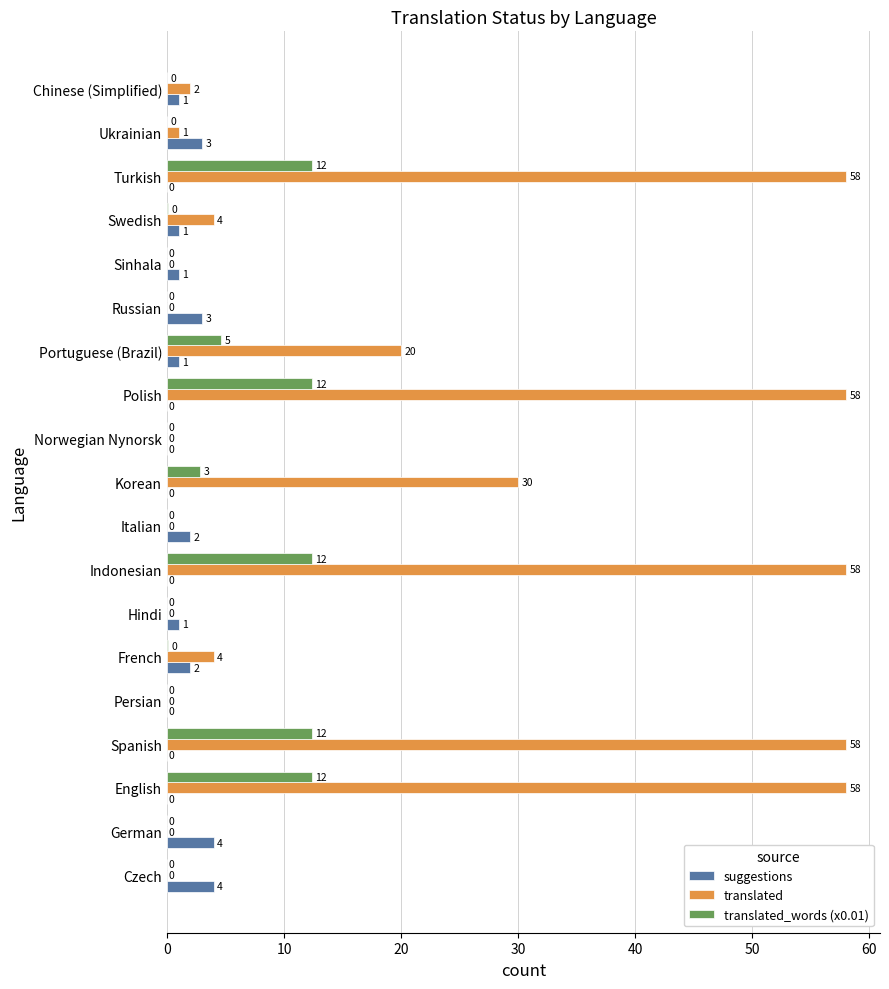

Which series has the largest total across all categories?

translated